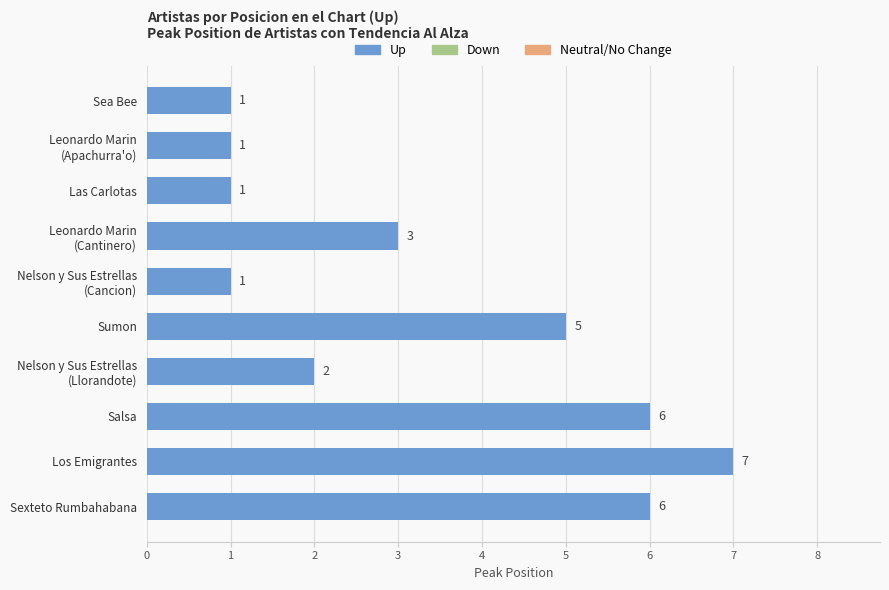

The value at Sea Bee is 1. True or false?

True